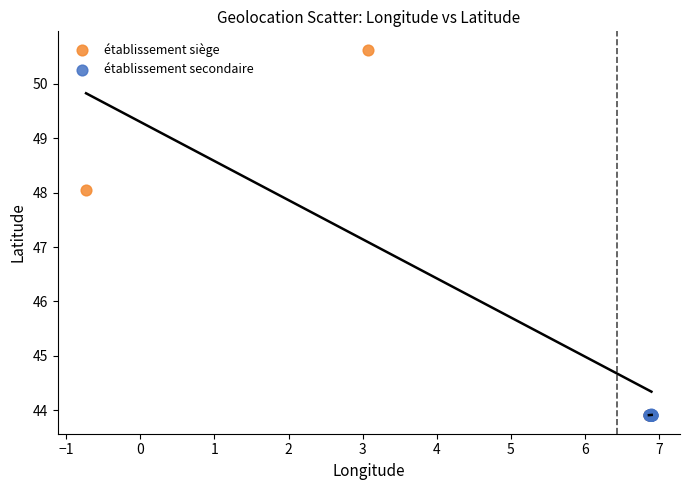

Which series has the largest Y range (max minus min)?

établissement siège